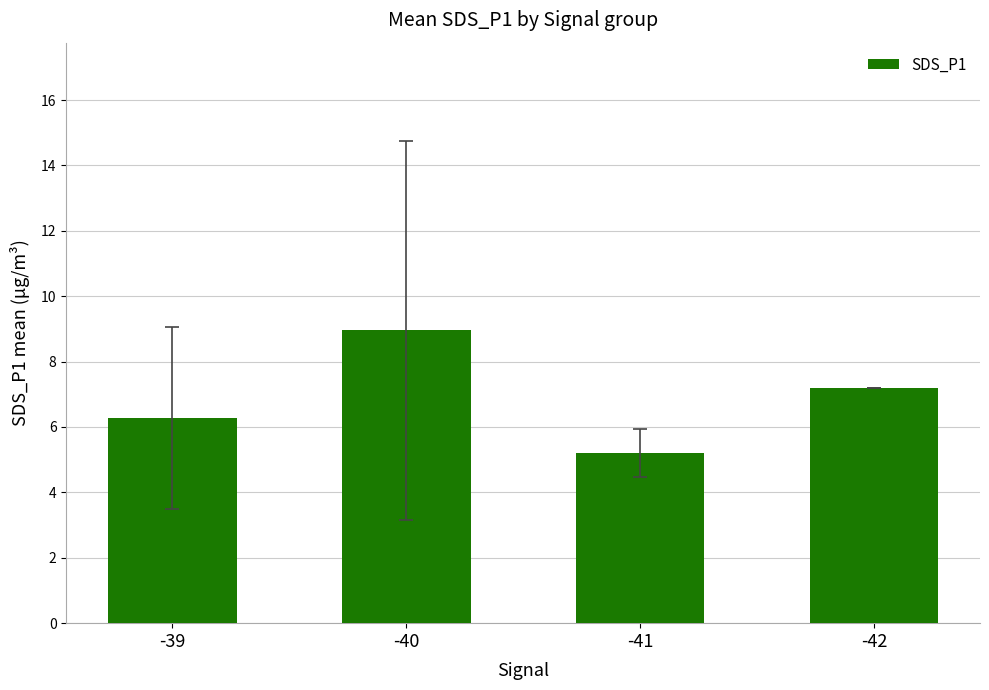

Does the chart contain any negative values?

No